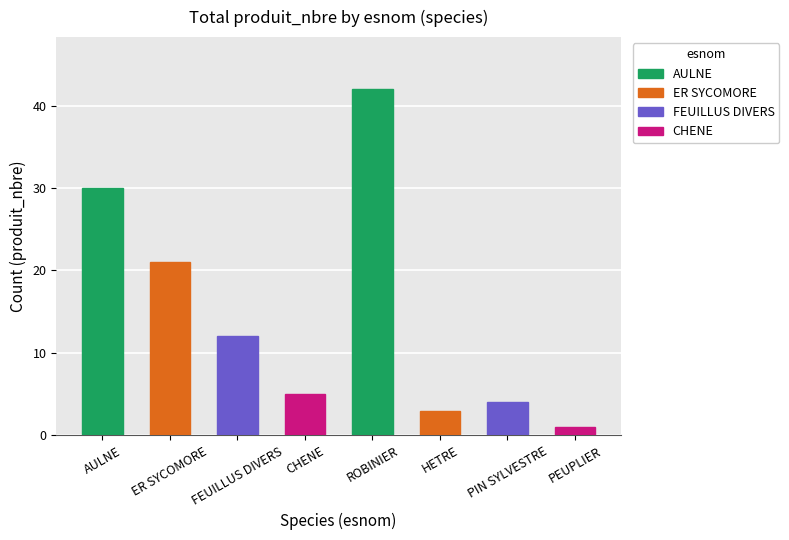

Between FEUILLUS DIVERS and ER SYCOMORE, which is larger?

ER SYCOMORE